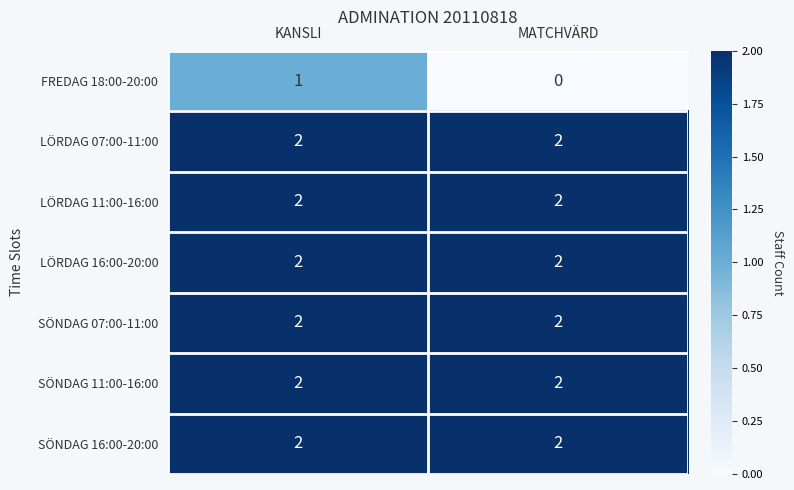

True or false: LÖRDAG 11:00-16:00 has a value of 2 at KANSLI.

True